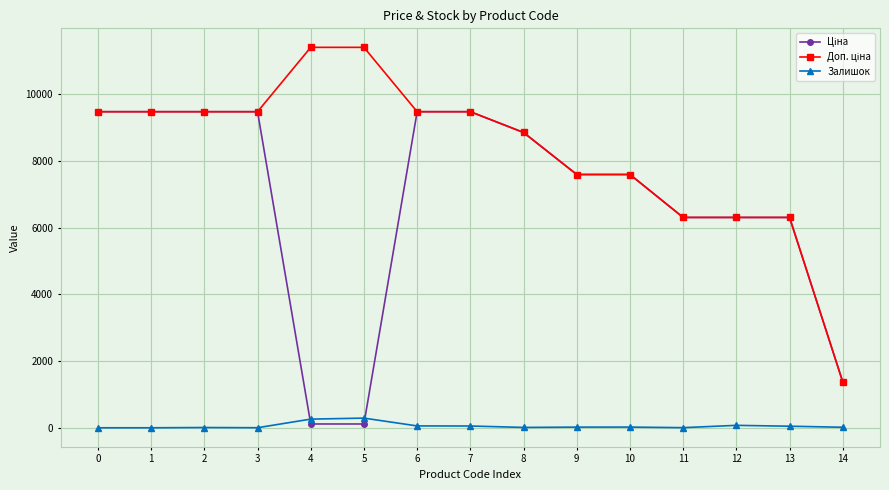

What is the maximum value for Залишок?

290.0